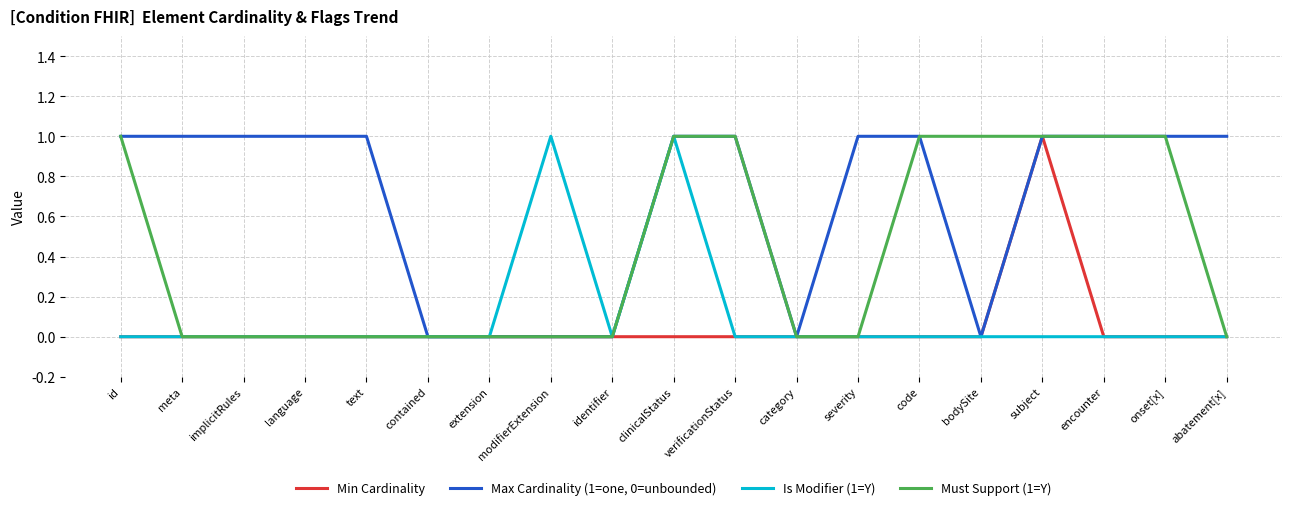

Is it true that Min Cardinality equals 0 at id?

True